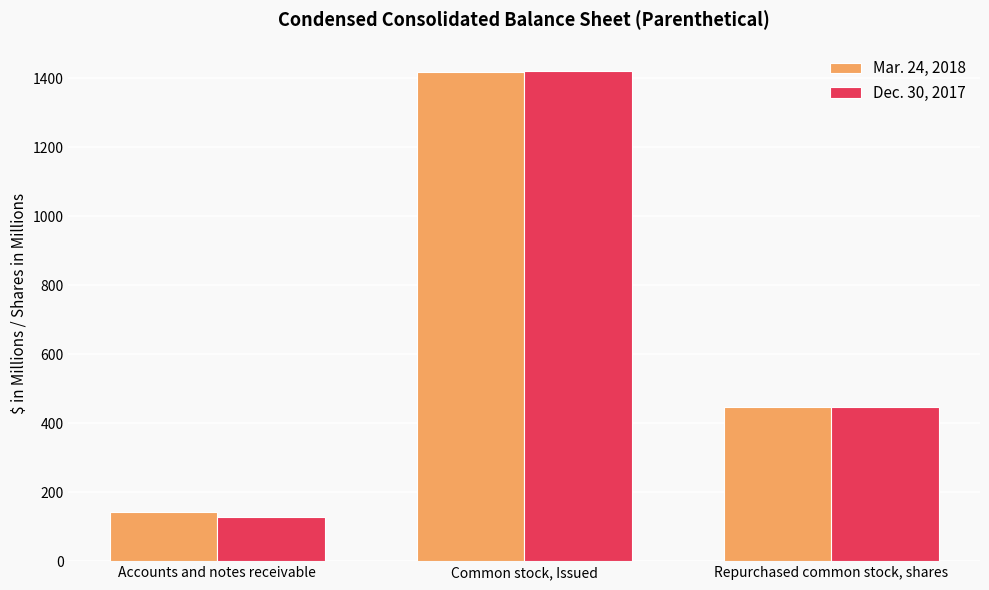

At which label is Mar. 24, 2018 closest to 780?

Repurchased common stock, shares